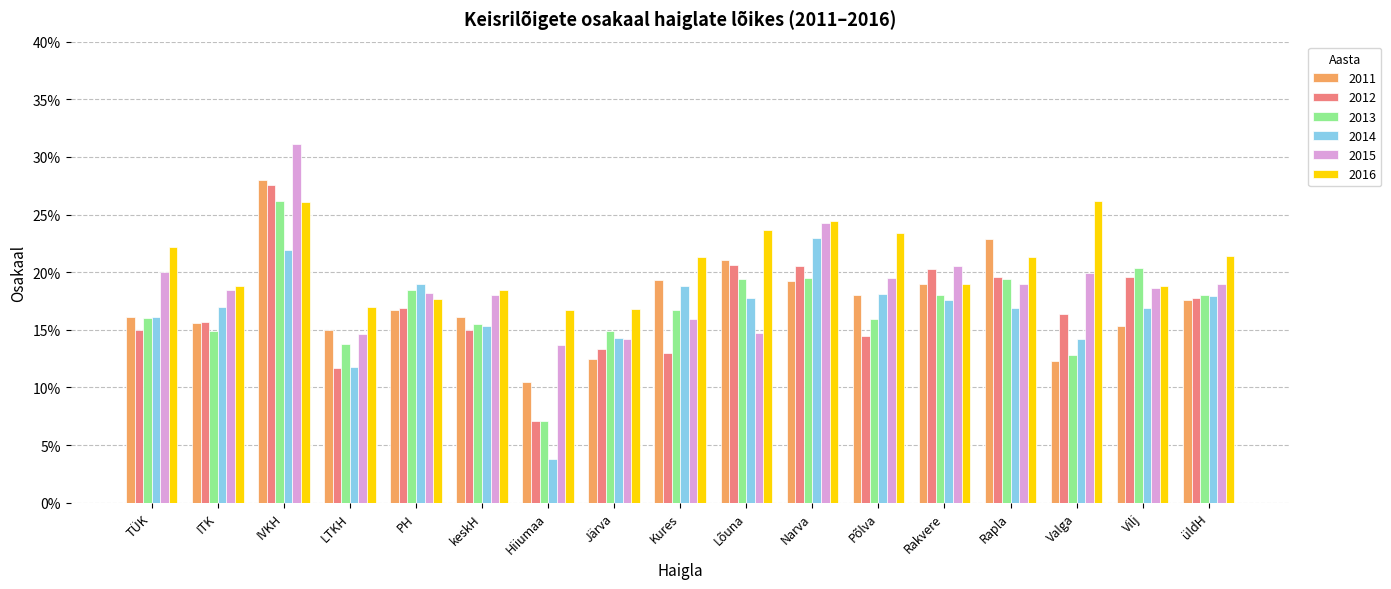

Are the bars grouped side by side (vs. stacked)?

Yes